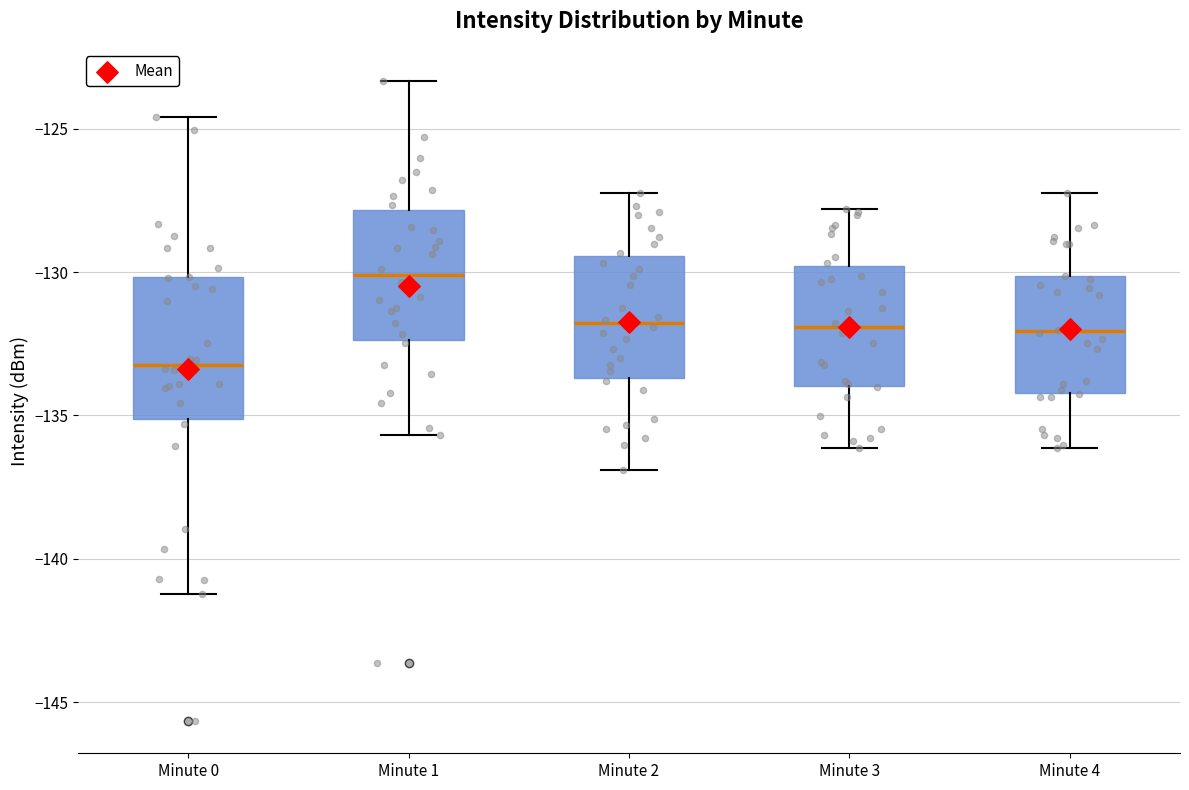

Reading left to right, read every box against the y-axis: the position of its median line, the range the box covers, and the ends of its whiskers. The values are not printed on the chart, so give them approximately, as read against the axis.

Minute 0: median -133.0, box -135.0 to -130.0, whiskers -141.0 to -124.5
Minute 1: median -130.0, box -132.5 to -128.0, whiskers -135.5 to -123.5
Minute 2: median -132.0, box -133.5 to -129.5, whiskers -137.0 to -127.0
Minute 3: median -132.0, box -134.0 to -130.0, whiskers -136.0 to -128.0
Minute 4: median -132.0, box -134.0 to -130.0, whiskers -136.0 to -127.0